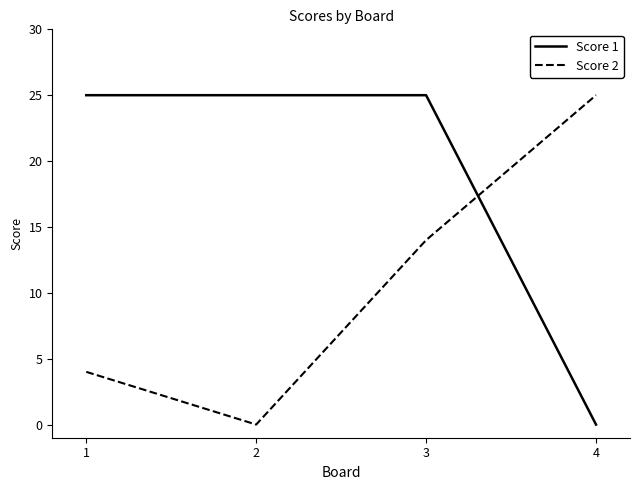

At which category is the sum across all series the highest?

3